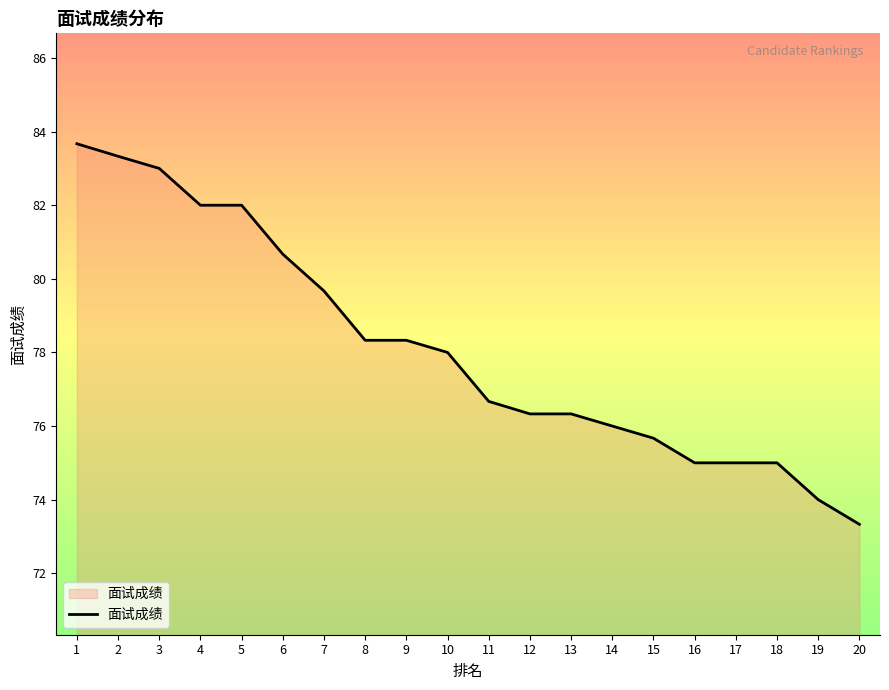

Between 10 and 11, which is larger?

10